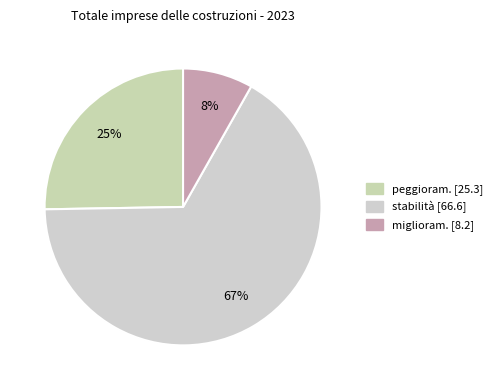

To the nearest percent, what is the difference between the stabilità and miglioram. slice percentages?

58%